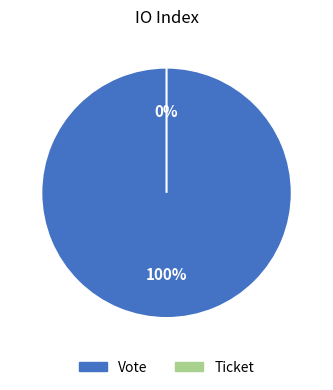

Rank the categories by value from highest to lowest.

Vote, Ticket